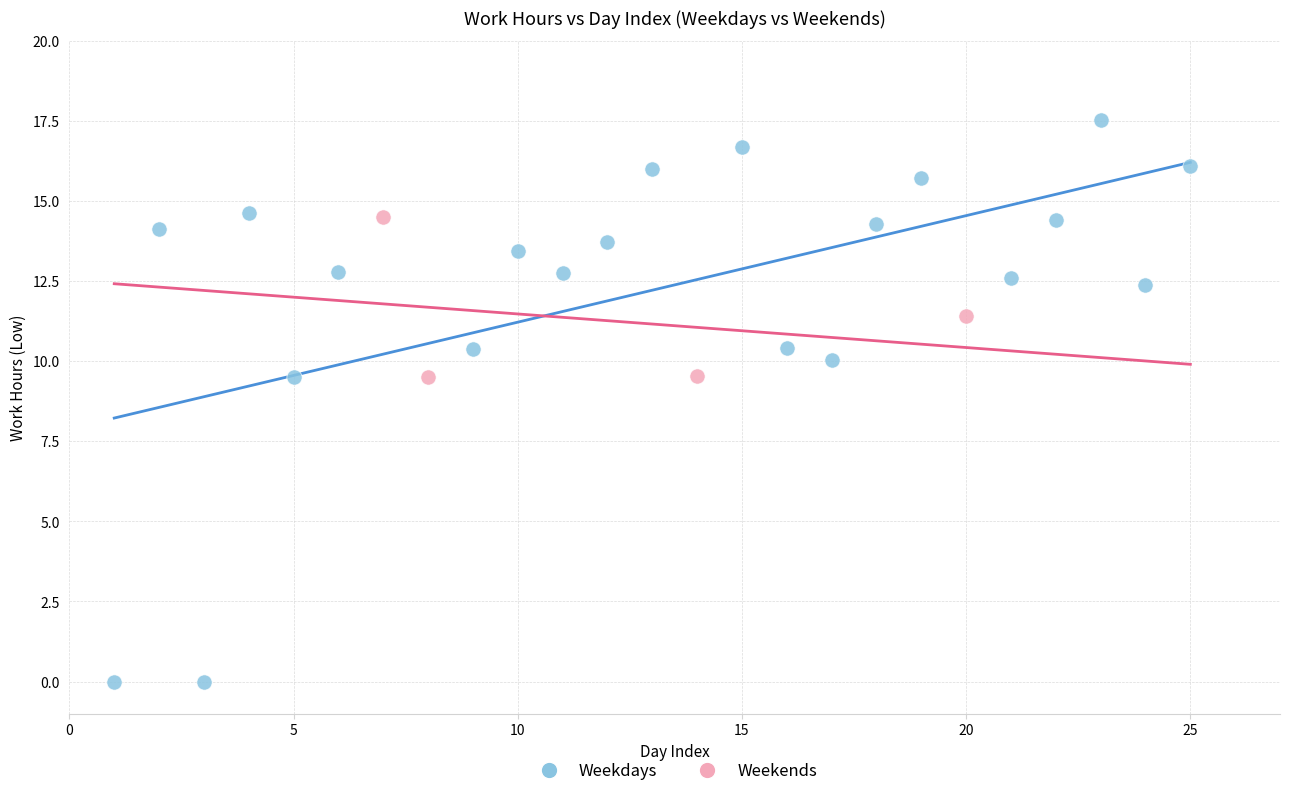

Which series reaches the maximum Y coordinate?

Weekdays